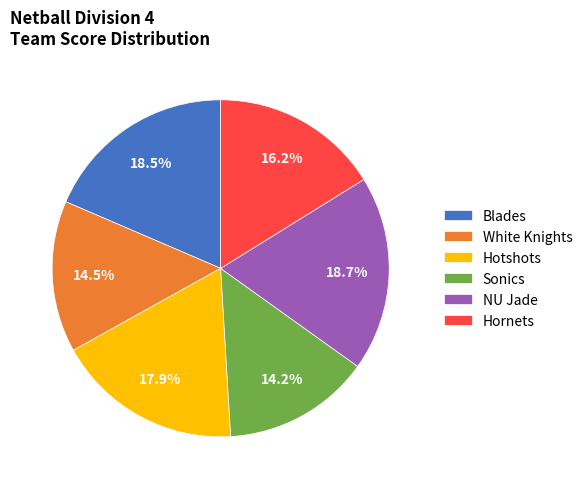

Is there a majority slice in this chart?

No